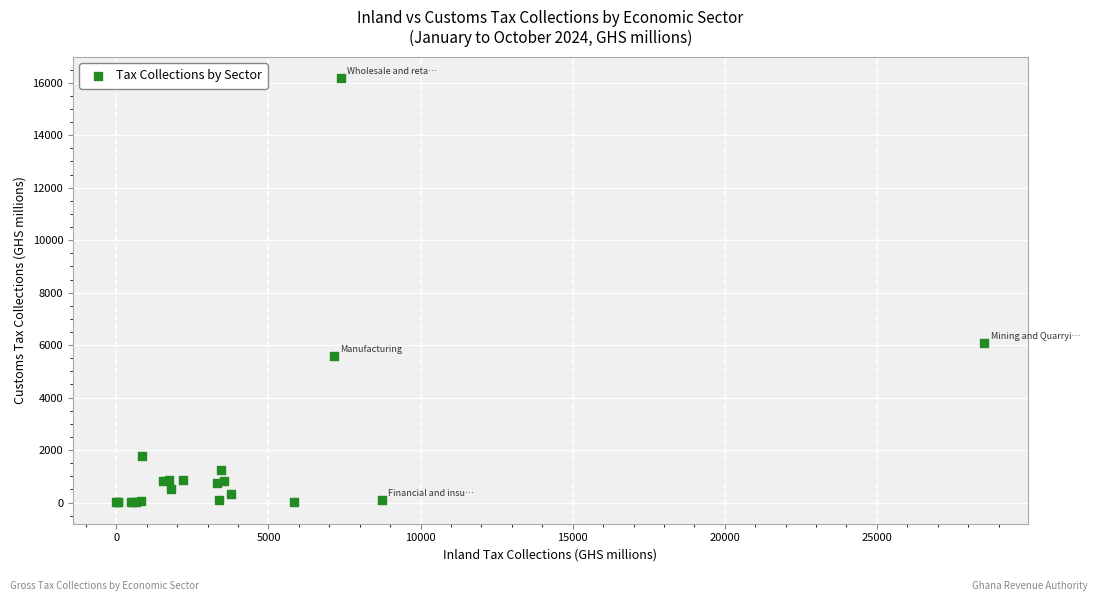

What Y value in the scatter plot is closest to 8092?

6095.0